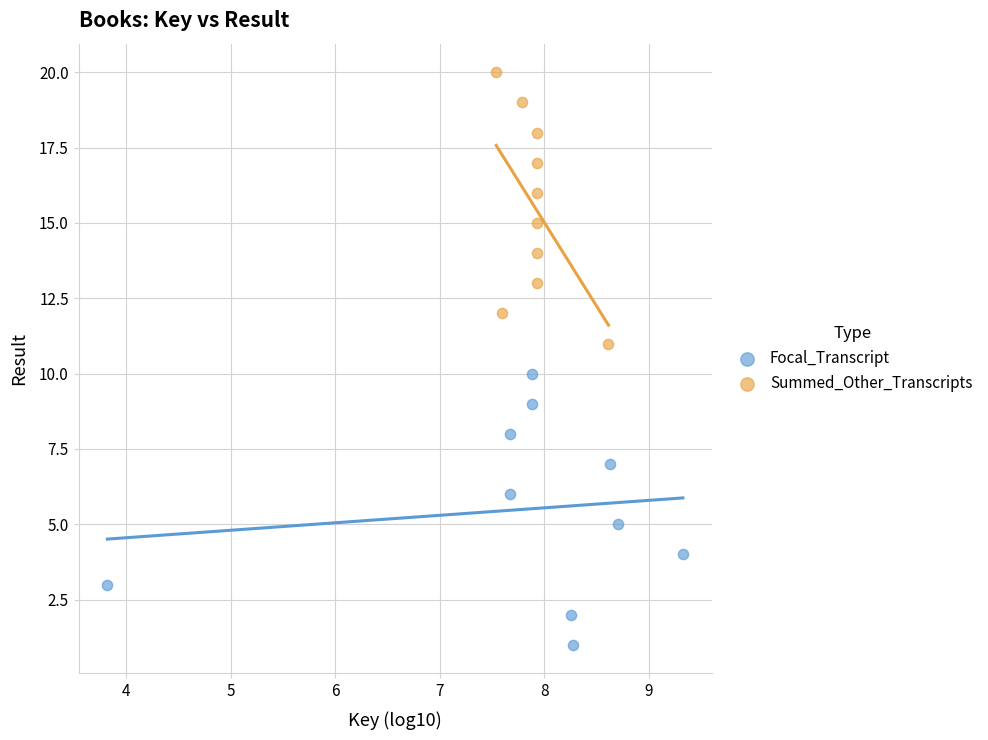

Which series contains the highest Y value?

Summed_Other_Transcripts